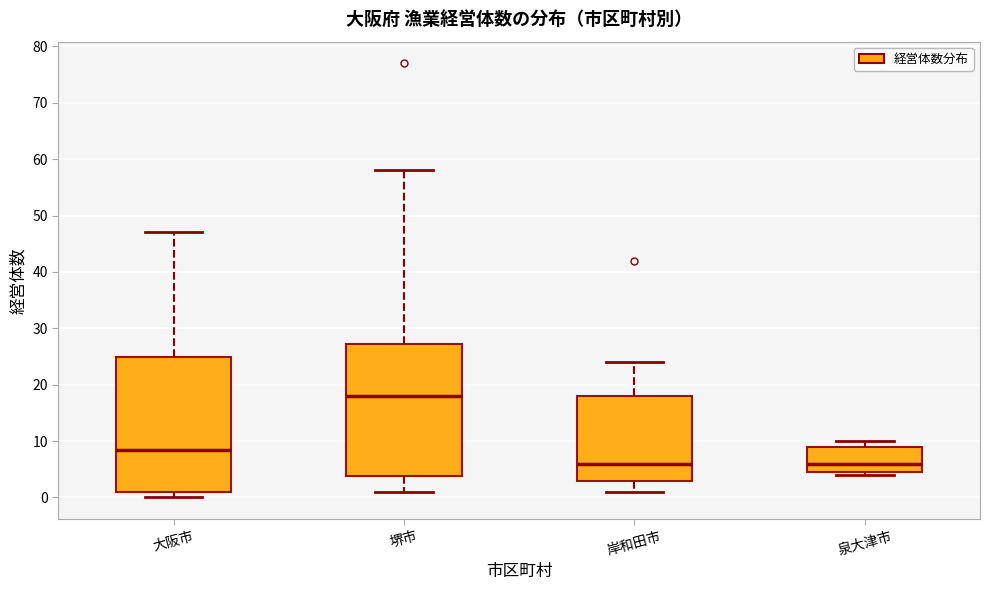

Where does the median line of the box for 大阪市 sit on the y-axis? The values are not printed on the chart, so give them approximately, as read against the axis.

9